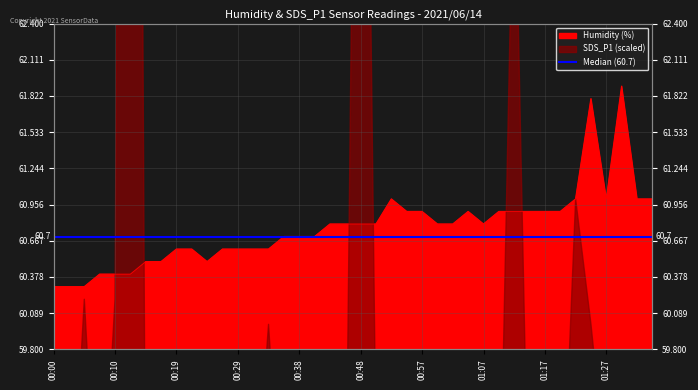

How many interior local valleys (lower than both neighbors) does the data have?

3